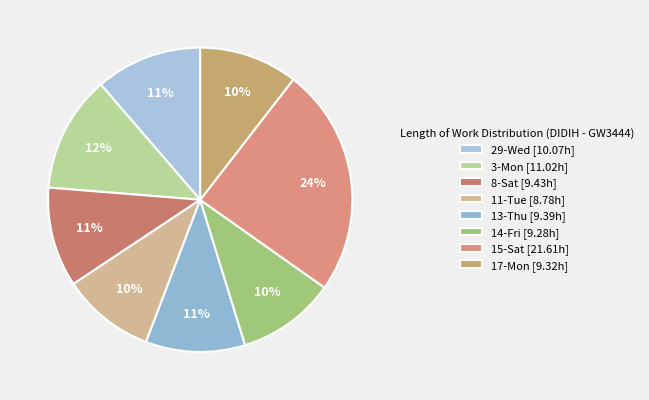

True or false: 11-Tue accounts for 10% of the total.

True